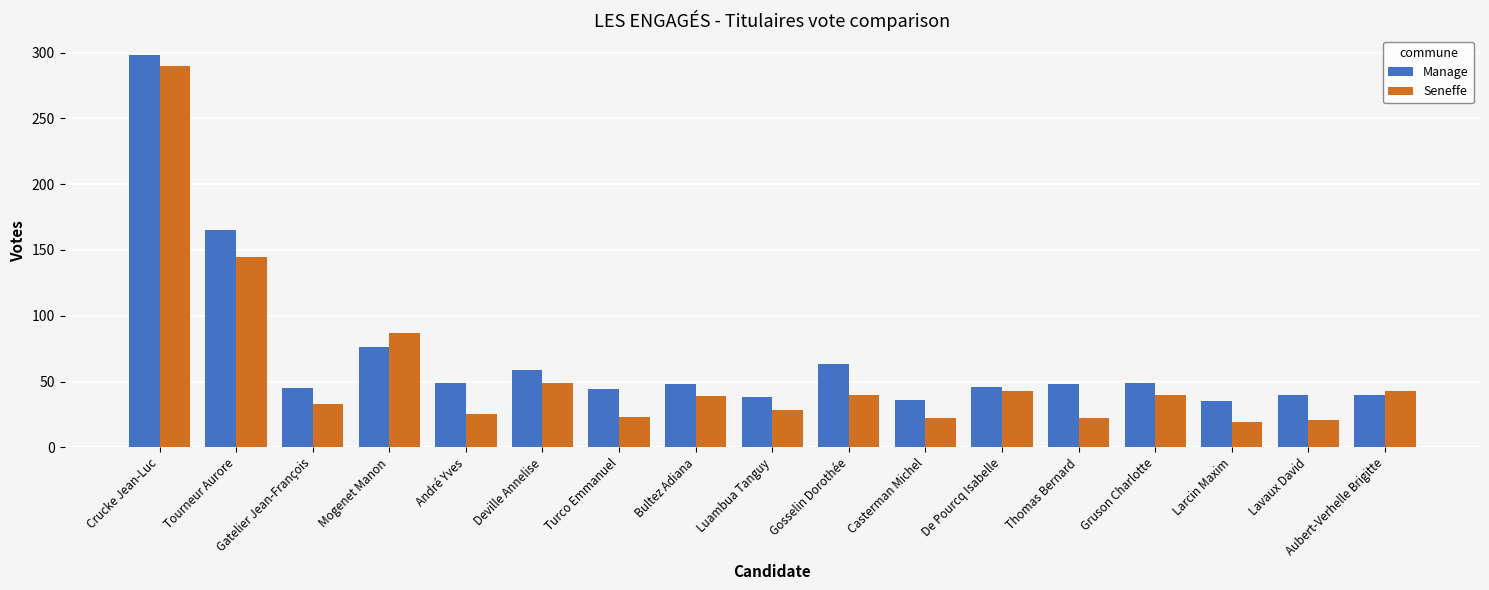

At Lavaux David, list the series in order from largest to smallest.

Manage, Seneffe